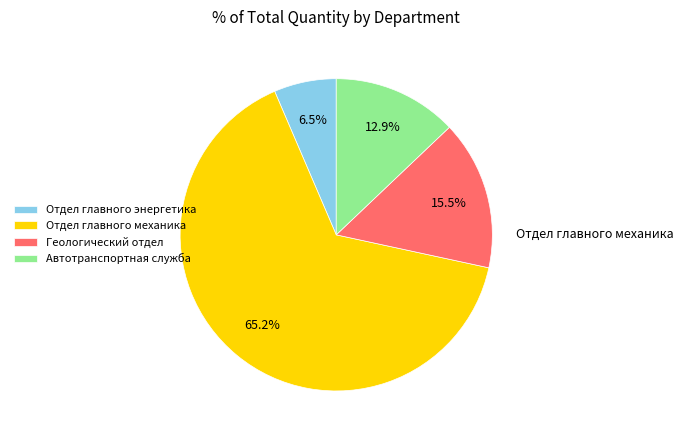

What is the ratio of the value at Отдел главного механика to the value at Автотранспортная служба?

5.0